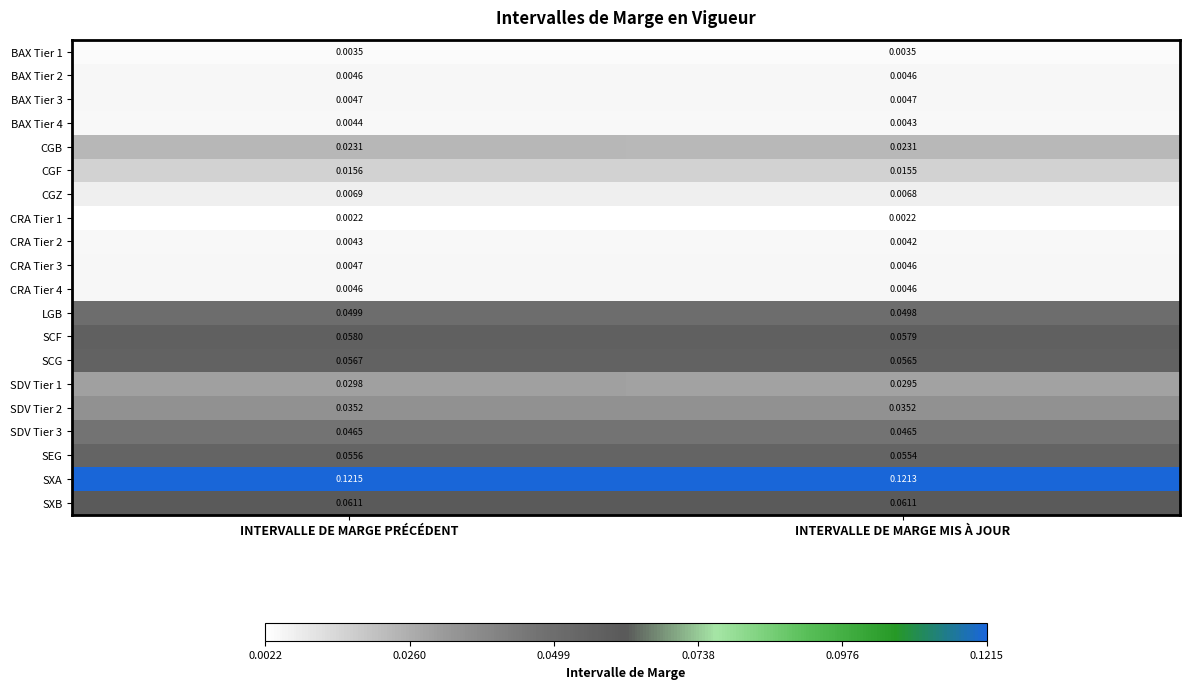

Is the value of BAX Tier 4 at INTERVALLE DE MARGE PRÉCÉDENT greater than the value of CRA Tier 1 at INTERVALLE DE MARGE MIS À JOUR?

Yes